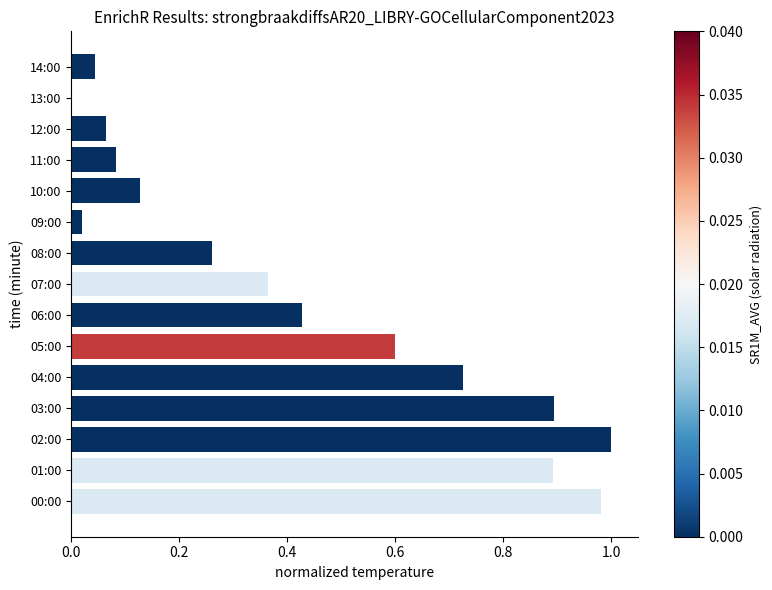

What is the sum of the values at 04:00 and 00:00?

1.7